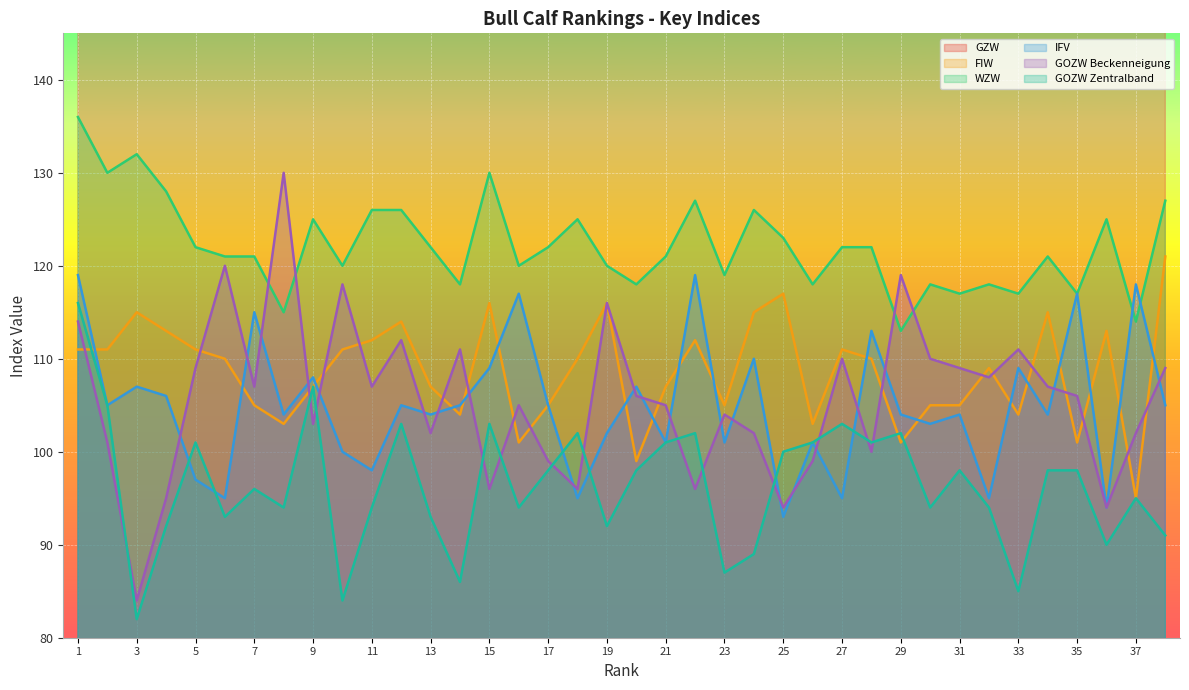

At which category does GOZW Beckenneigung reach its first local valley?

3